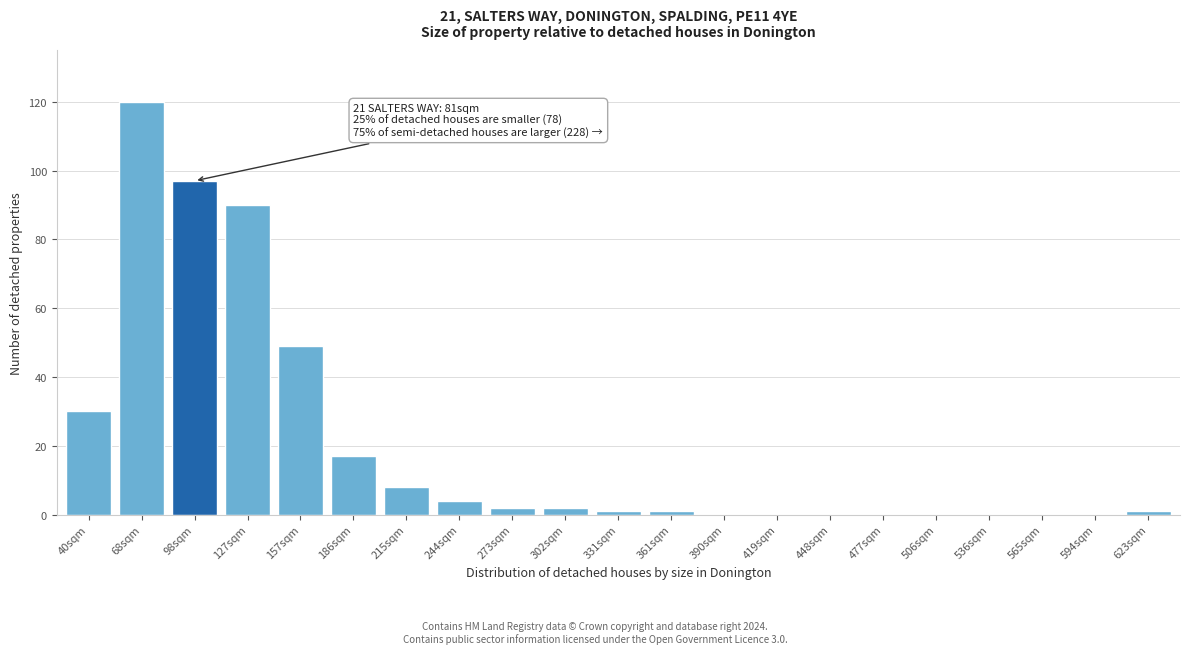

Reading left to right, extract all data points from this chart.

40sqm=30	68sqm=120	98sqm=97	127sqm=90	157sqm=49	186sqm=17	215sqm=8	244sqm=4	273sqm=2	302sqm=2	331sqm=1	361sqm=1	390sqm=0	419sqm=0	448sqm=0	477sqm=0	506sqm=0	536sqm=0	565sqm=0	594sqm=0	623sqm=1